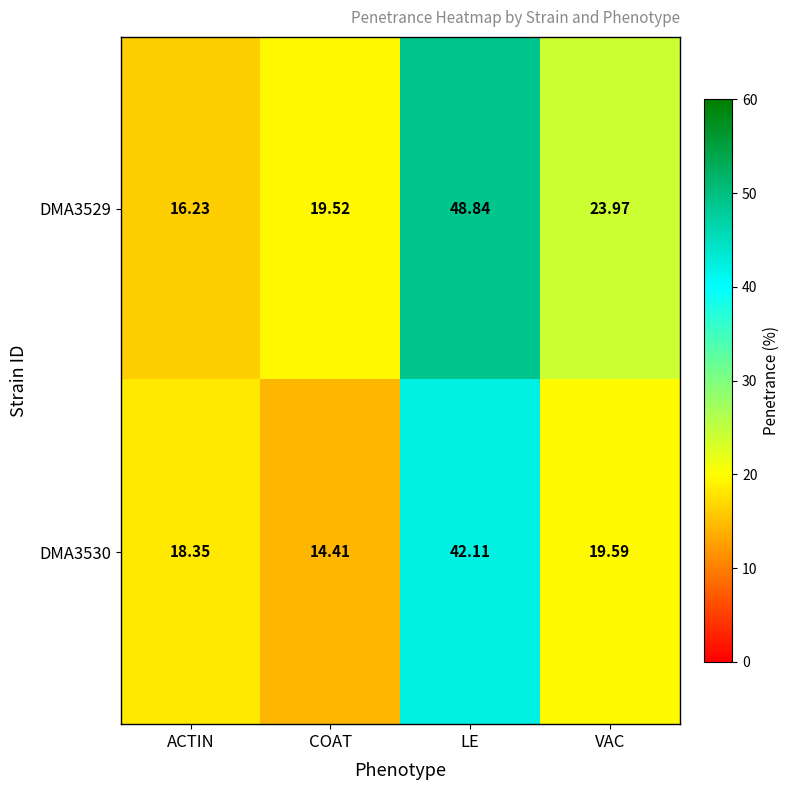

Rank the categories by DMA3530 value from highest to lowest.

LE, VAC, ACTIN, COAT